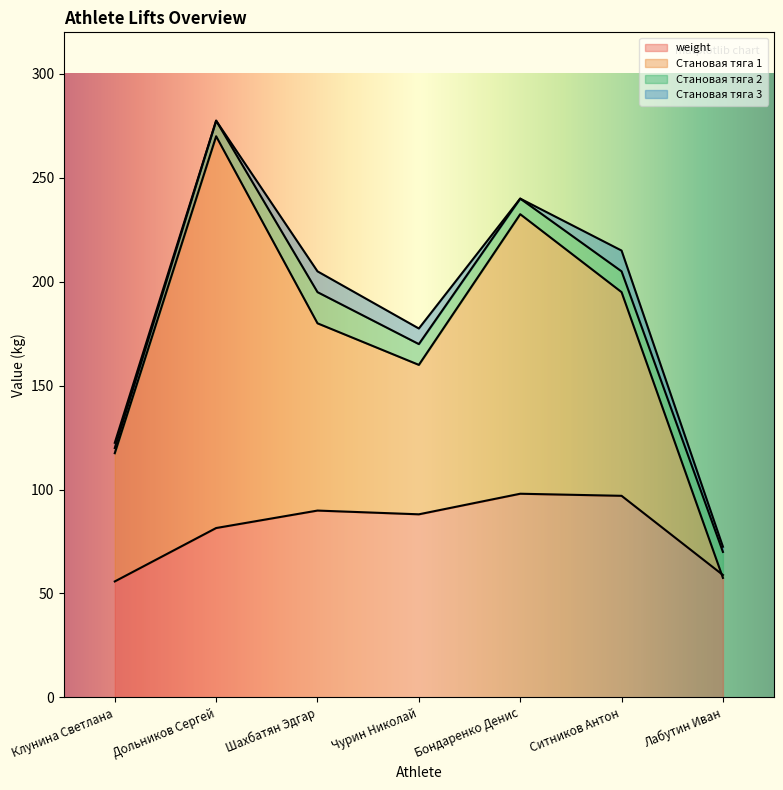

Which category has the lowest value in the Становая тяга 1 series?

Лабутин Иван